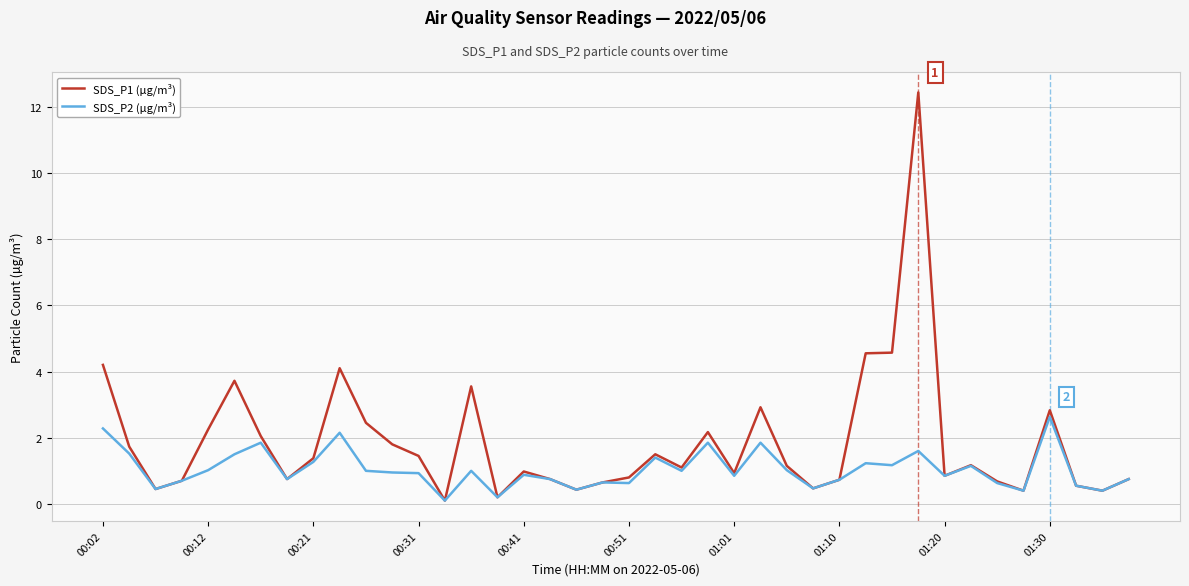

At how many categories does at least one series exceed 8?

1